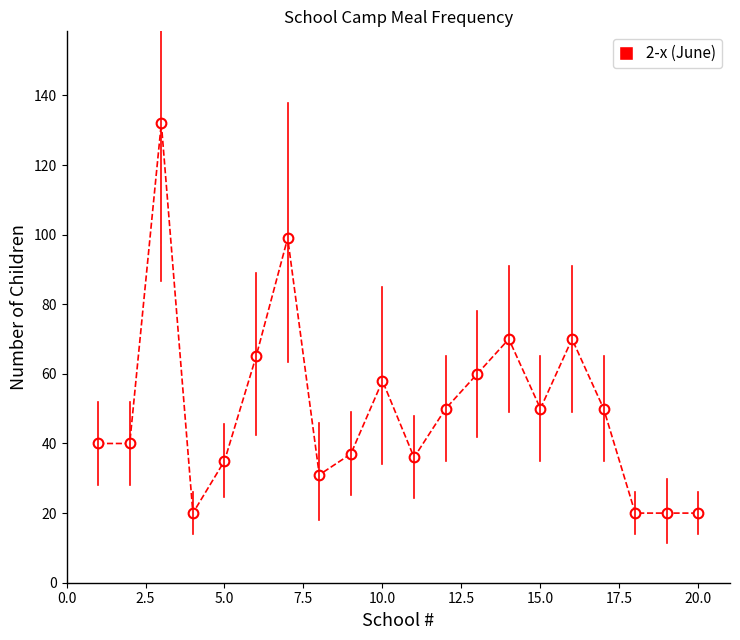

Reading left to right, transcribe all the data shown in this chart.

40	40	132	20	35	65	99	31	37	58	36	50	60	70	50	70	50	20	20	20